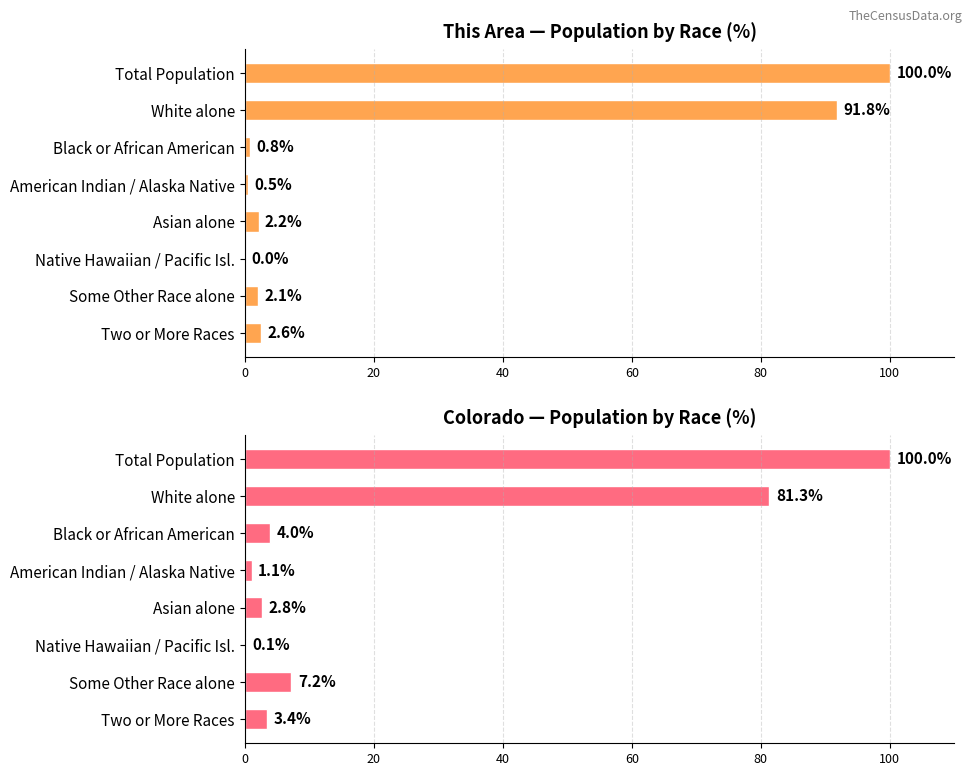

Is it true that This Area equals 2.6 at Two or More Races?

True